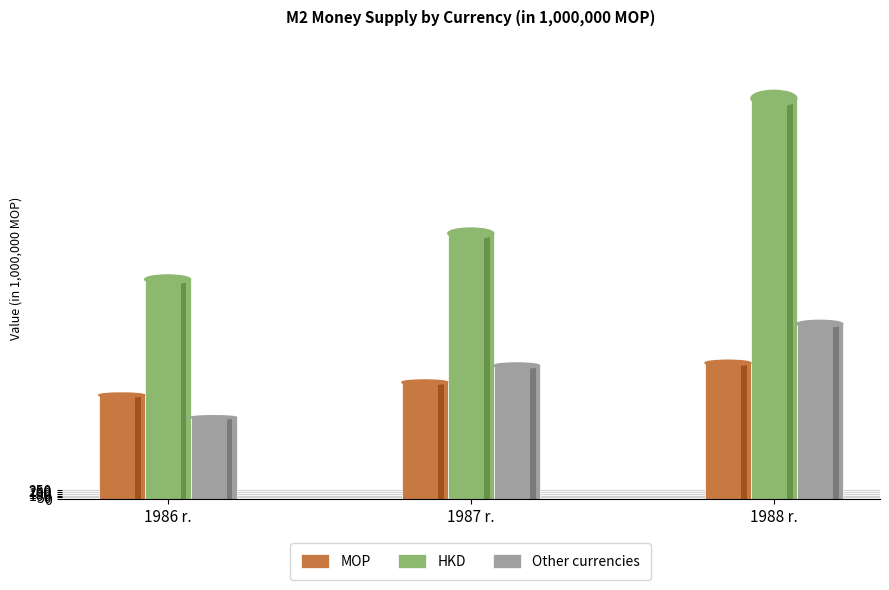

How many bars are there in each group?

3